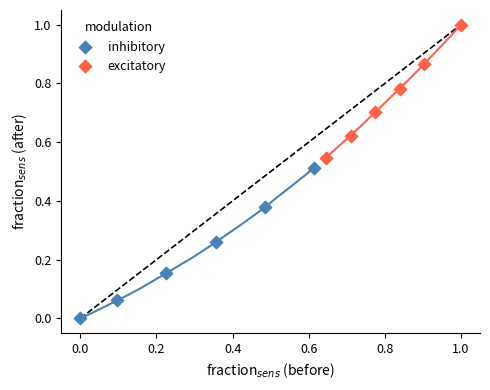

What are all the series names shown in the legend?

inhibitory, excitatory